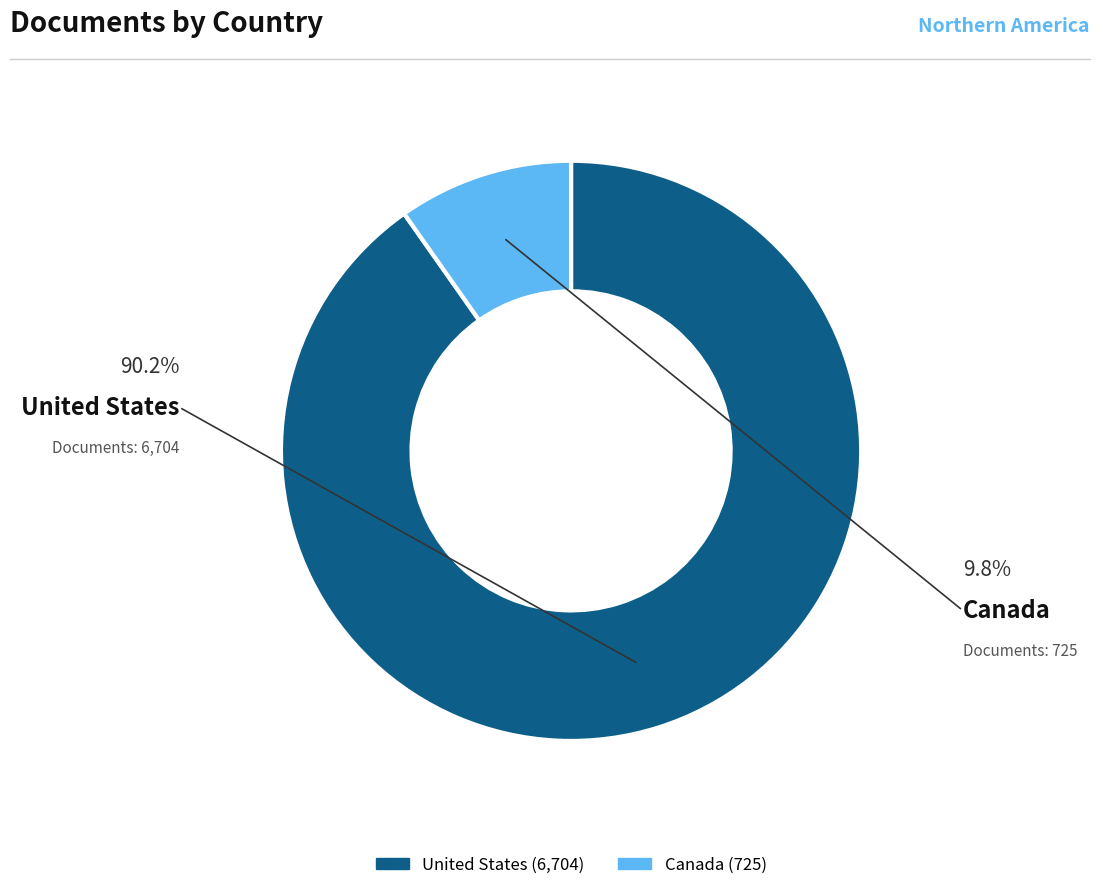

How many segments does this pie chart have?

2